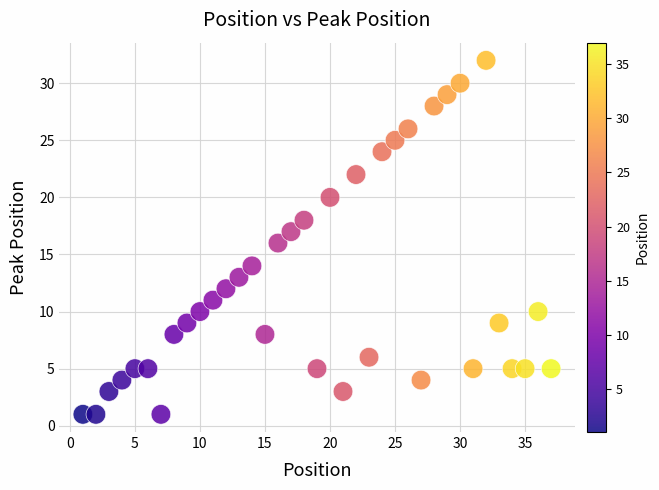

What is the range of Y values (max minus min)?

31